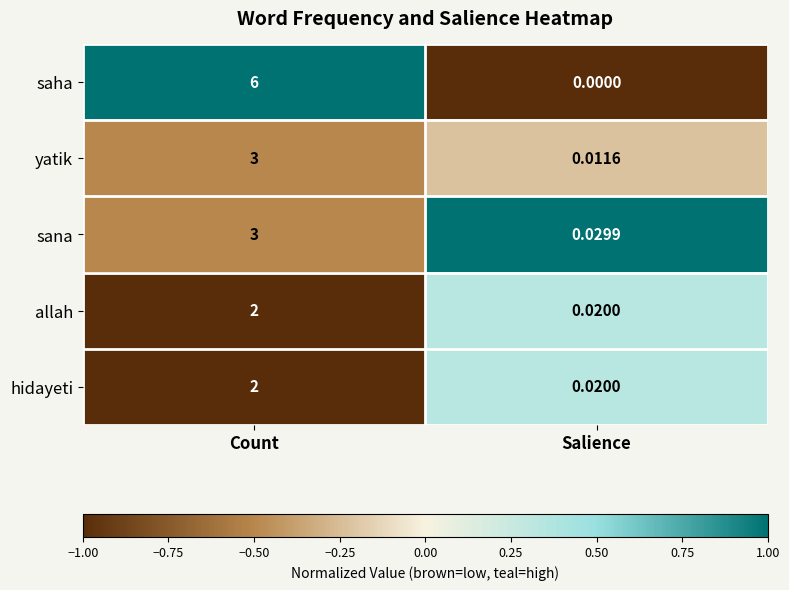

List the labels in order of yatik value, largest first.

Count, Salience